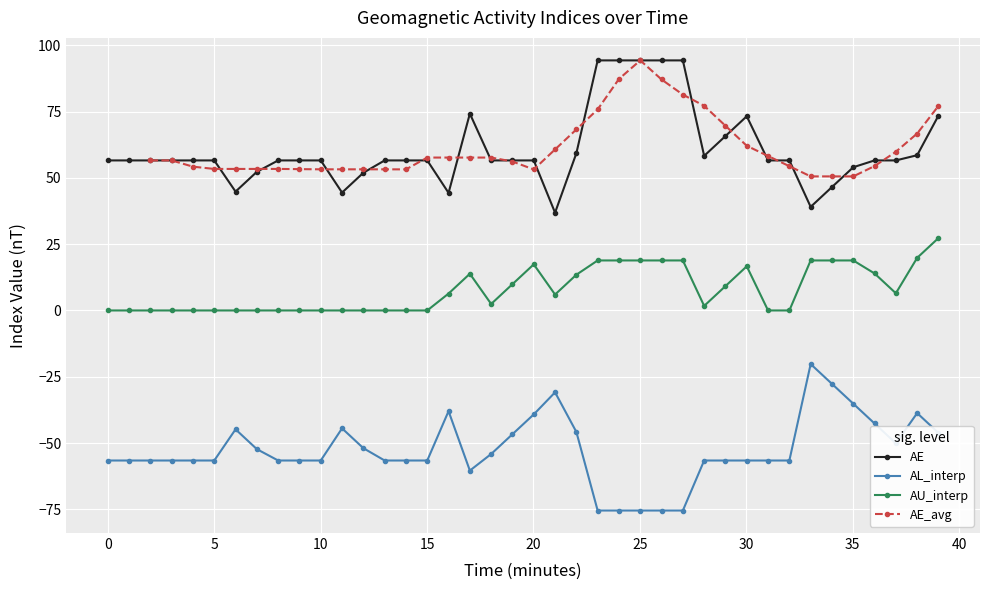

True or false: AU_interp and AL_interp intersect in this chart.

False